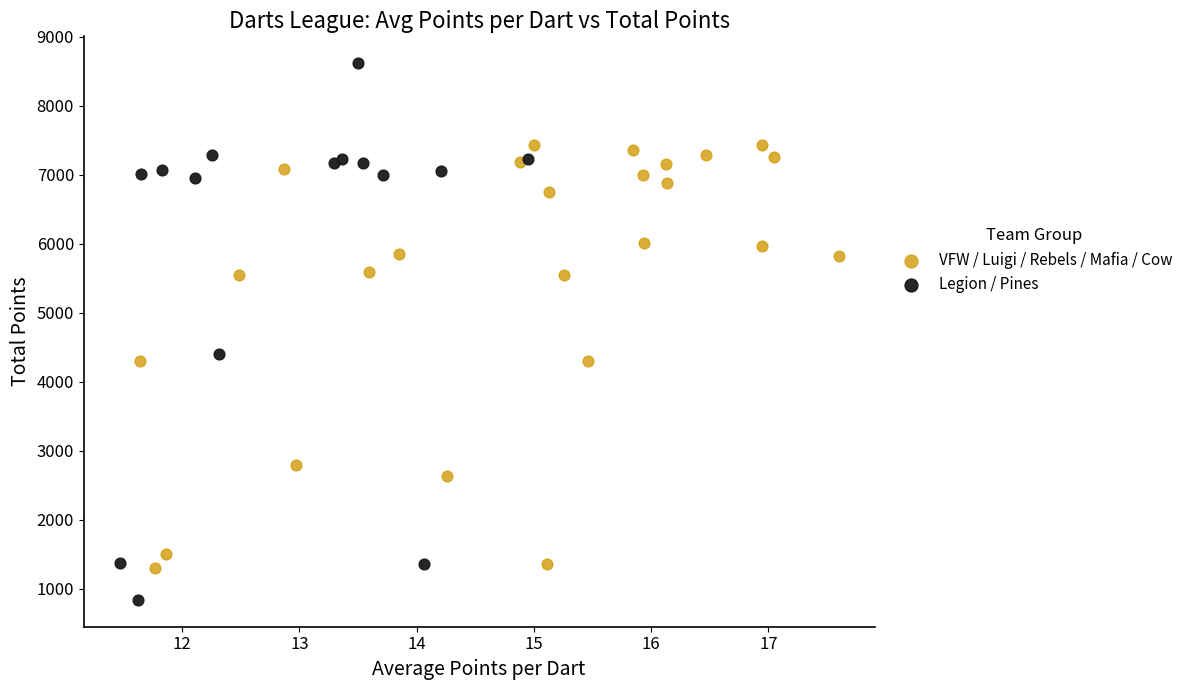

Which series has the widest spread of Y values?

Legion / Pines